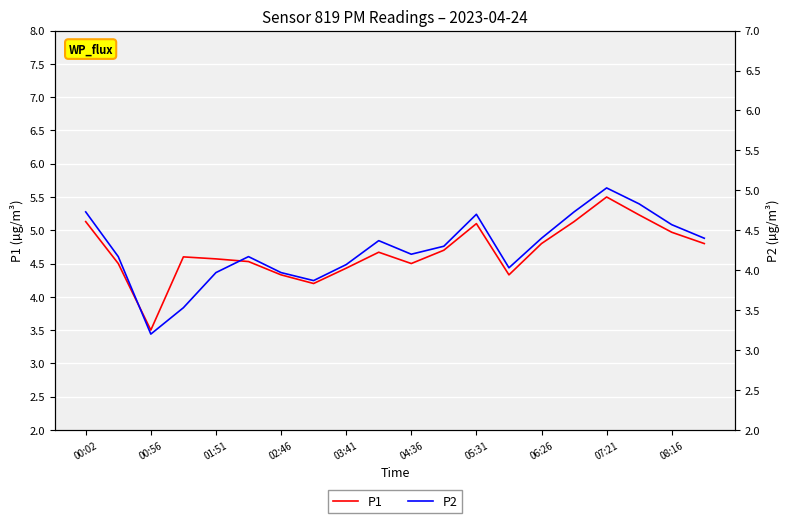

Reading left to right, list all the values displayed in this chart.

P1: 5.1	4.5	3.5	4.6	4.6	4.5	4.3	4.2	4.4	4.7	4.5	4.7	5.1	4.3	4.8	5.1	5.5	5.2	5.0	4.8
P2: 4.7	4.2	3.2	3.5	4.0	4.2	4.0	3.9	4.1	4.4	4.2	4.3	4.7	4.0	4.4	4.7	5.0	4.8	4.6	4.4